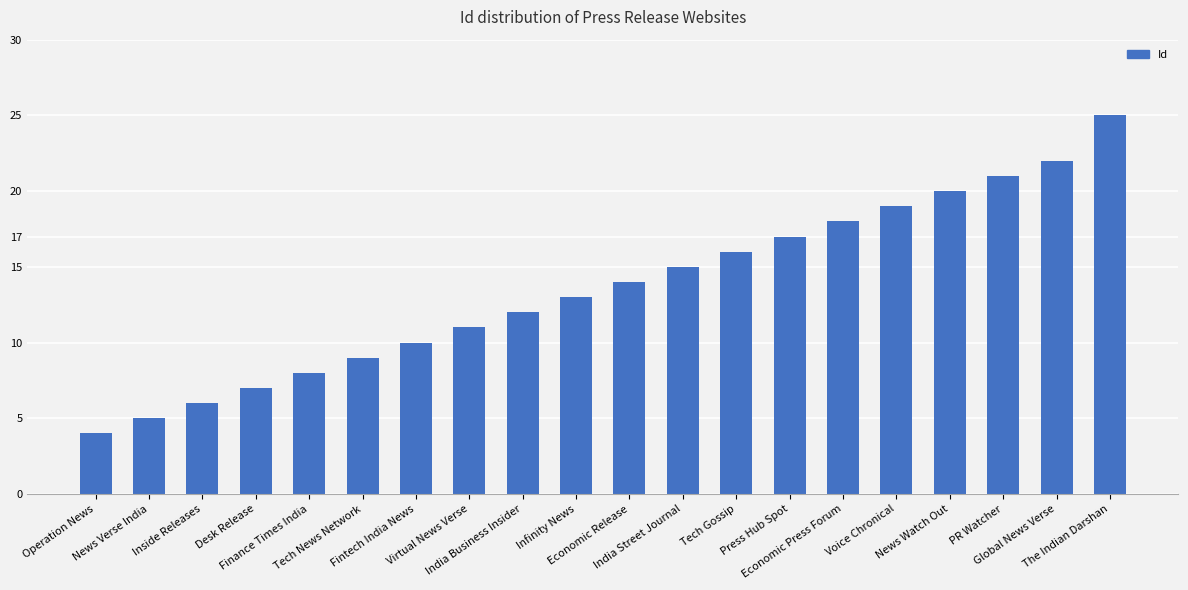

Which label corresponds to the largest value in the chart?

The Indian Darshan